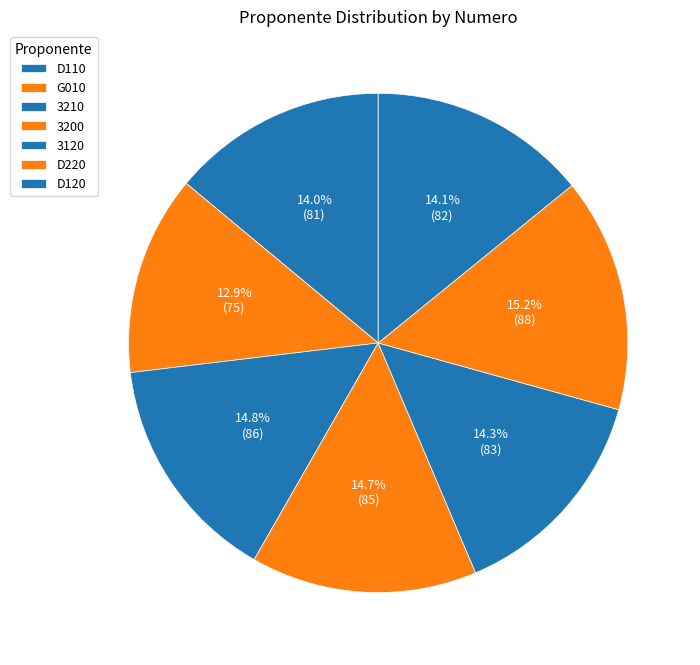

Count the number of slices in the pie.

7